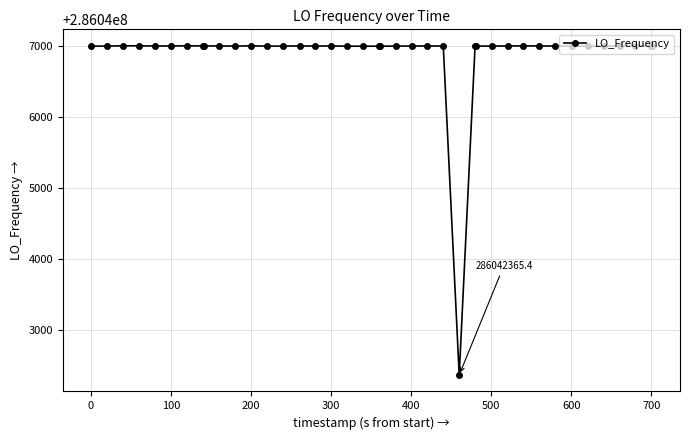

True or false: there are more than 0 points higher than both neighbors.

True